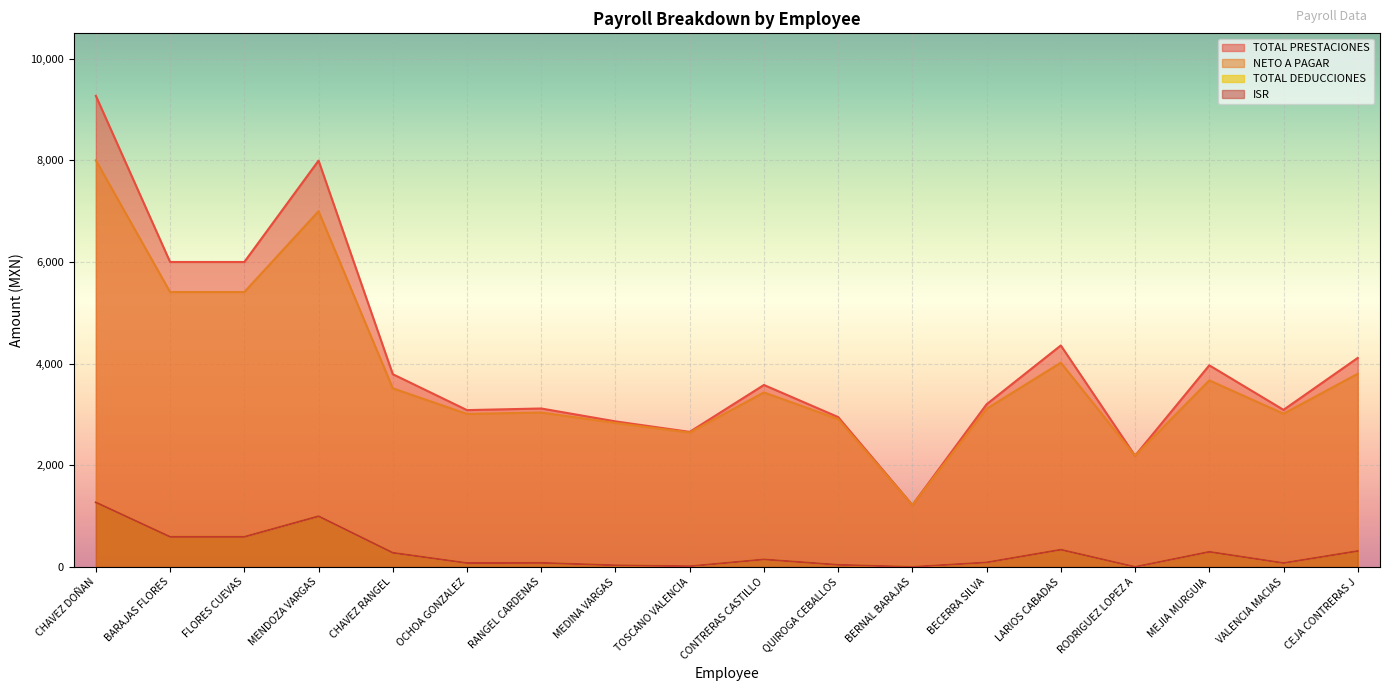

What are all the series names shown in the legend?

NETO A PAGAR, TOTAL DEDUCCIONES, TOTAL PRESTACIONES, ISR